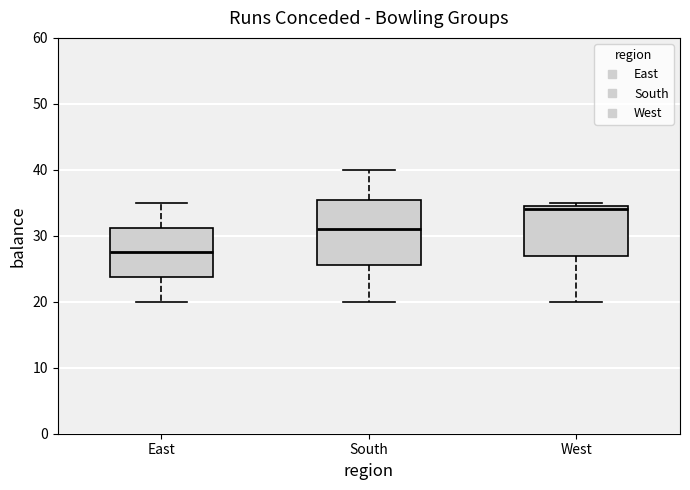

Reading left to right, read every box against the y-axis: the position of its median line, the range the box covers, and the ends of its whiskers. The values are not printed on the chart, so give them approximately, as read against the axis.

East: median 28, box 24 to 31, whiskers 20 to 35
South: median 31, box 26 to 36, whiskers 20 to 40
West: median 34, box 27 to 35, whiskers 20 to 35 (just above the box's upper edge)